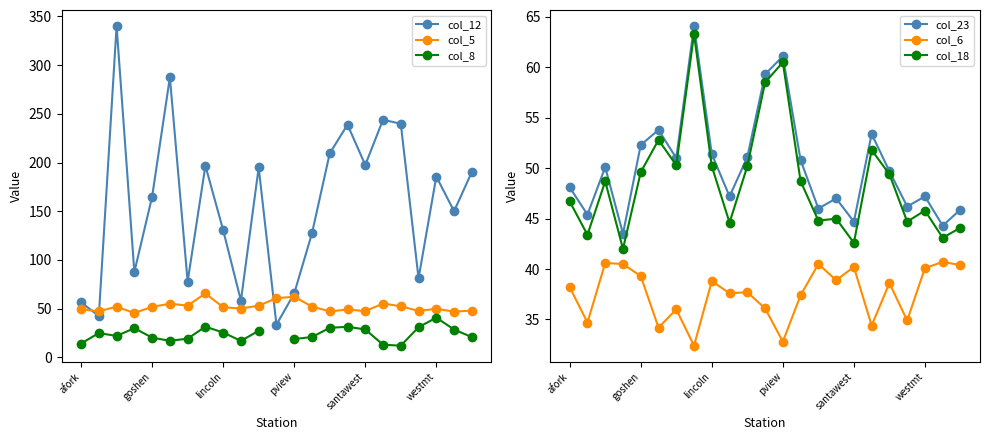

True or false: col_5 and col_23 intersect in this chart.

True